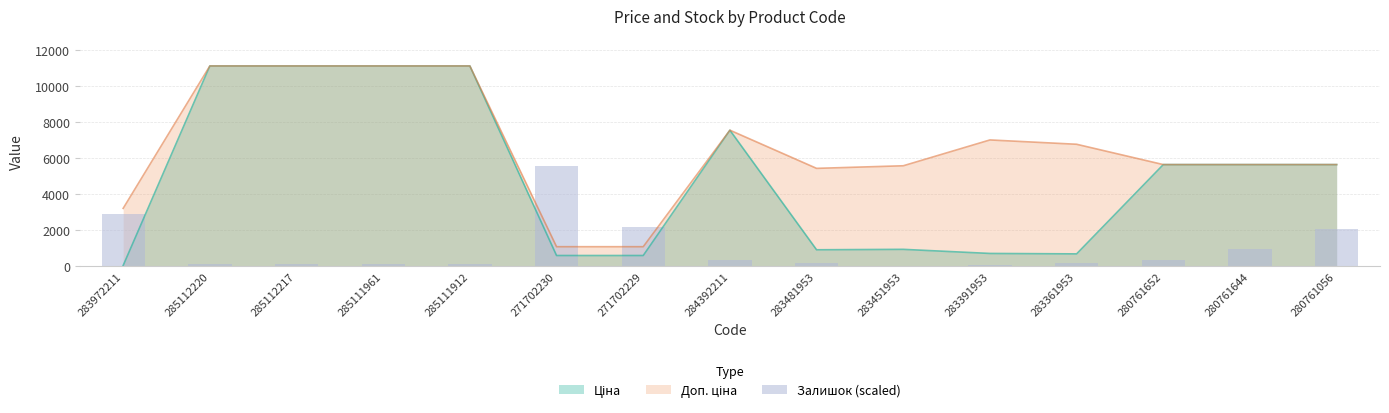

What is the label of the 2nd bar from the left?

285112220